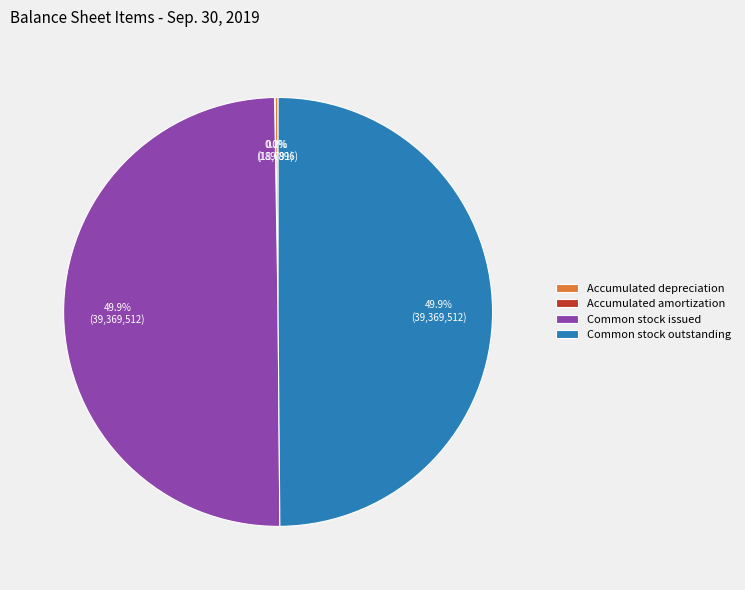

What percentage is NOT represented by Common stock outstanding?

50.1%